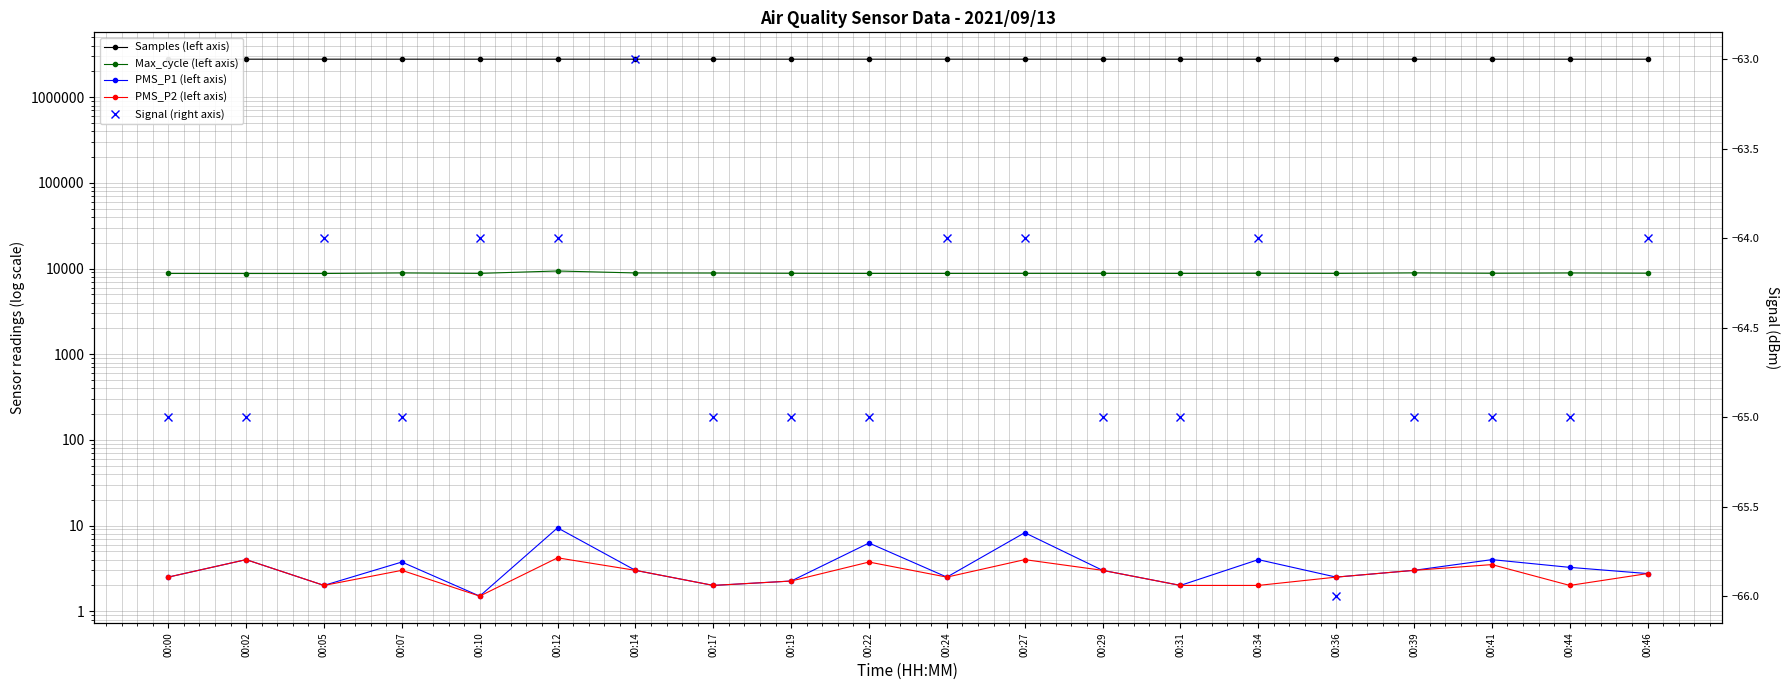

At which category does Max_cycle (left axis) reach its first local peak?

00:07